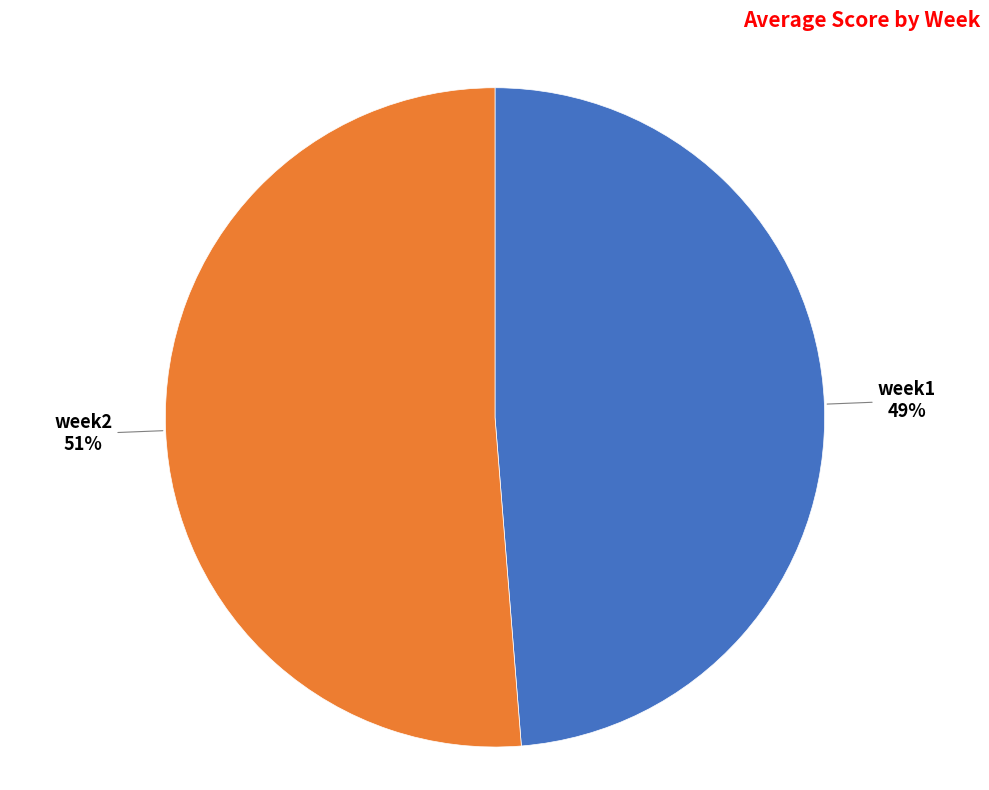

Between week1 and week2, which is larger?

week2